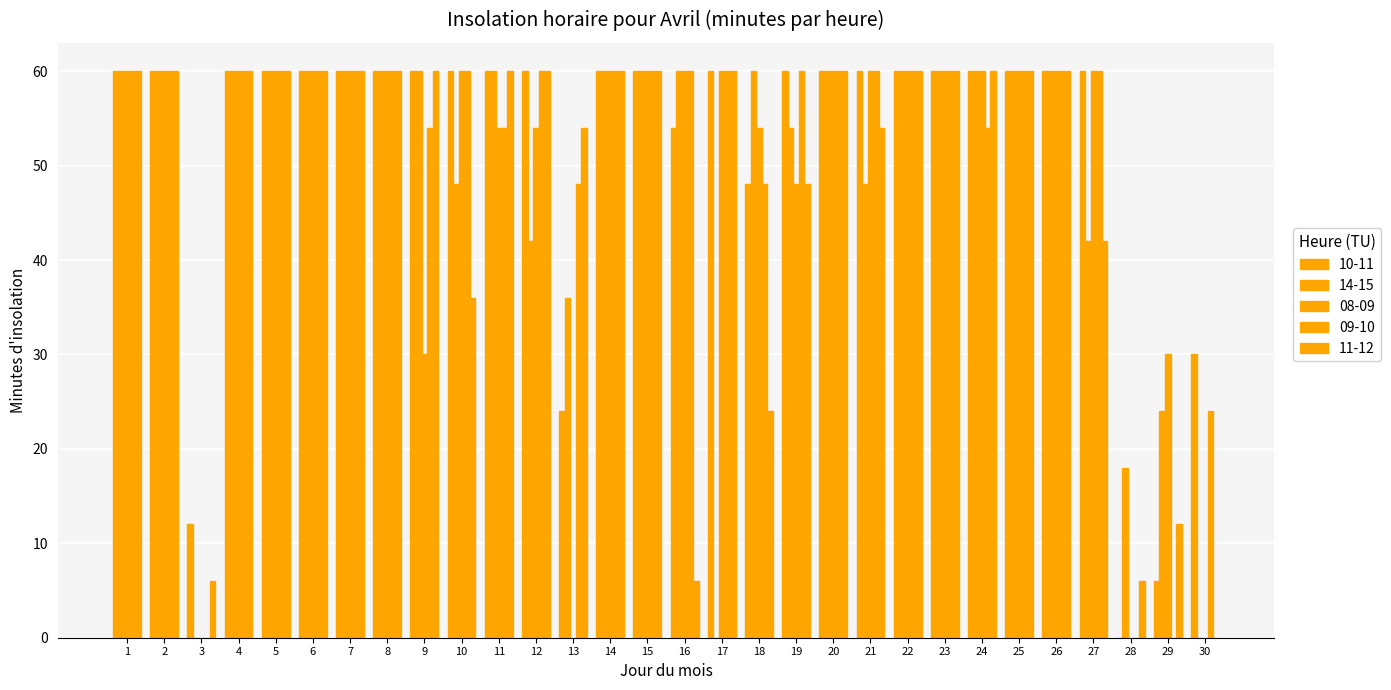

At which label is 14-15 closest to 30?

13